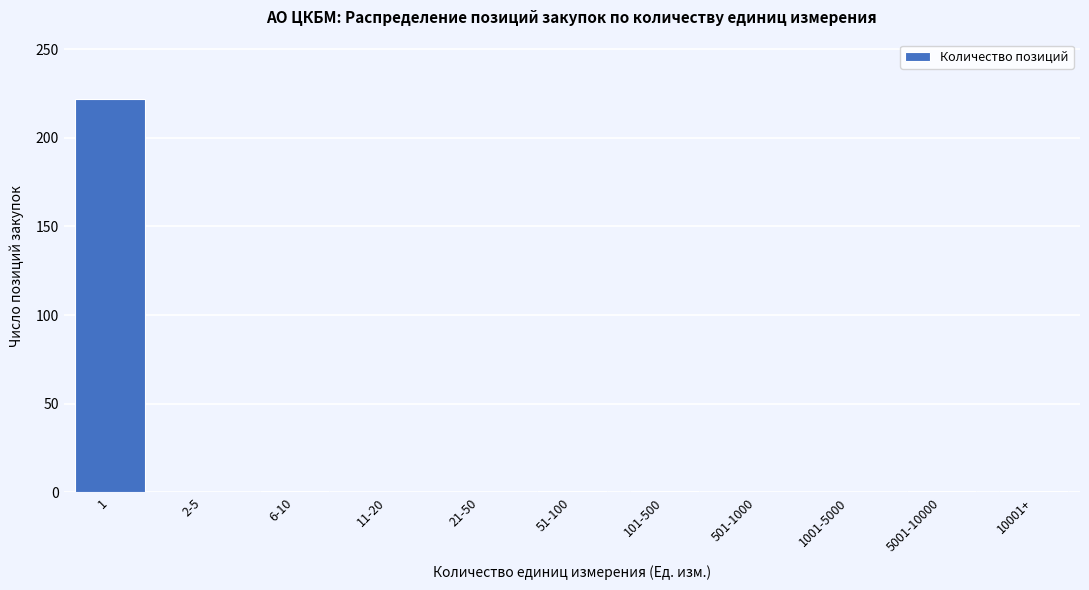

Is it true that the value at 11-20 is 0?

True